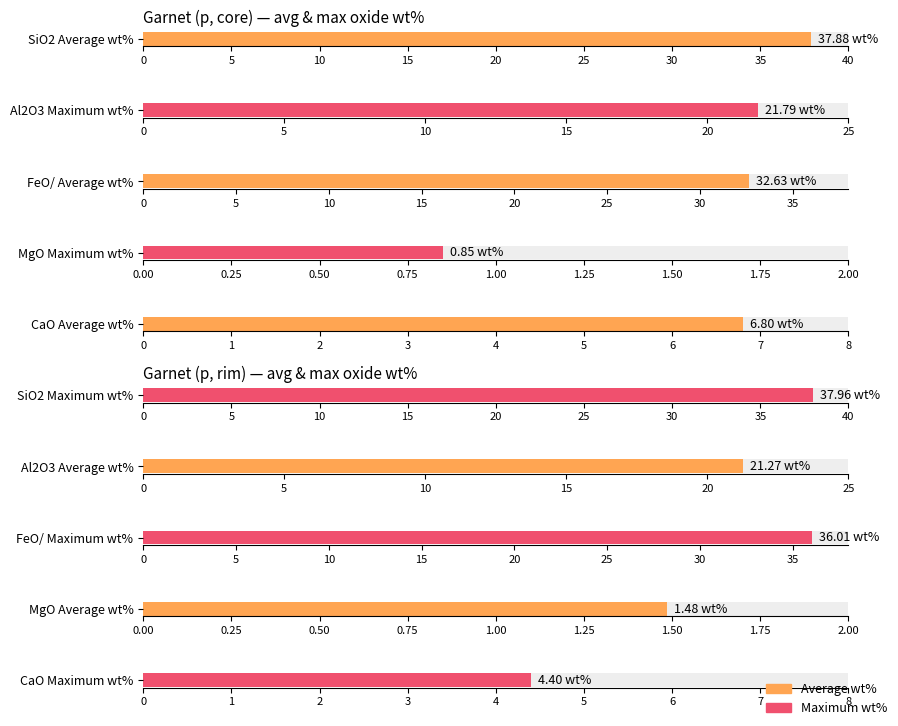

Is it true that MgO equals 0.8 at grt p core 3?

True